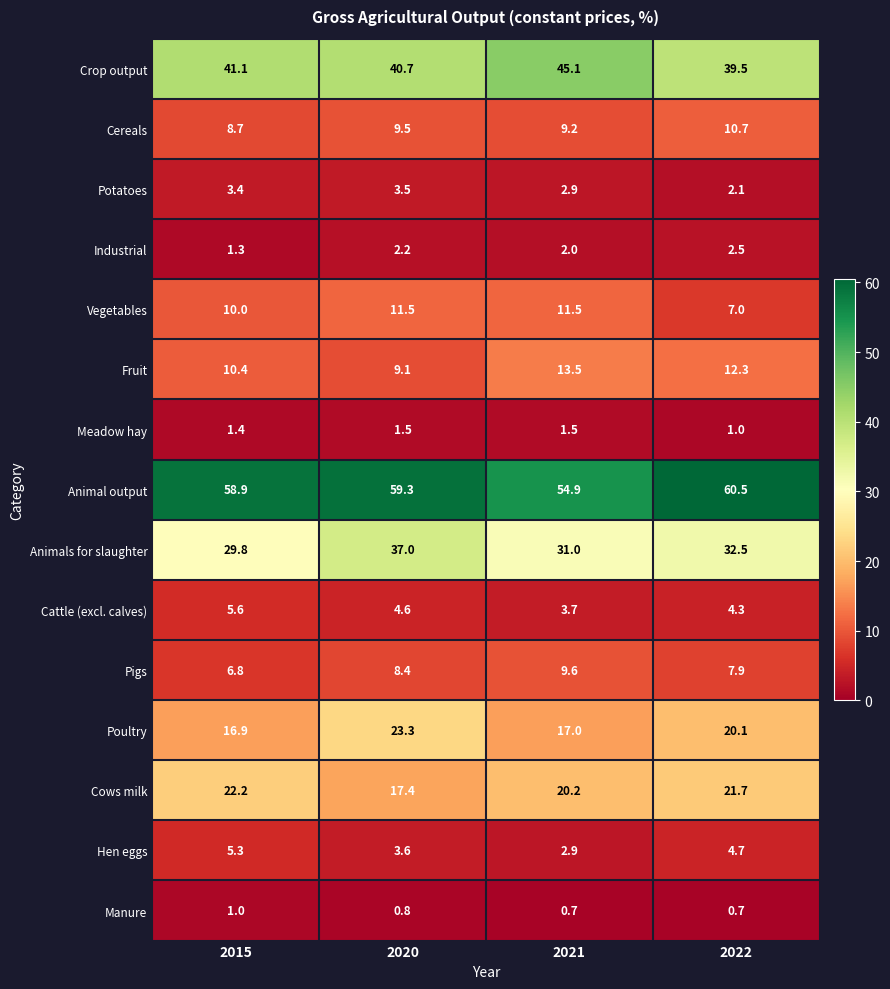

What is the sum of the Cereals values at 2020 and 2022?

20.2